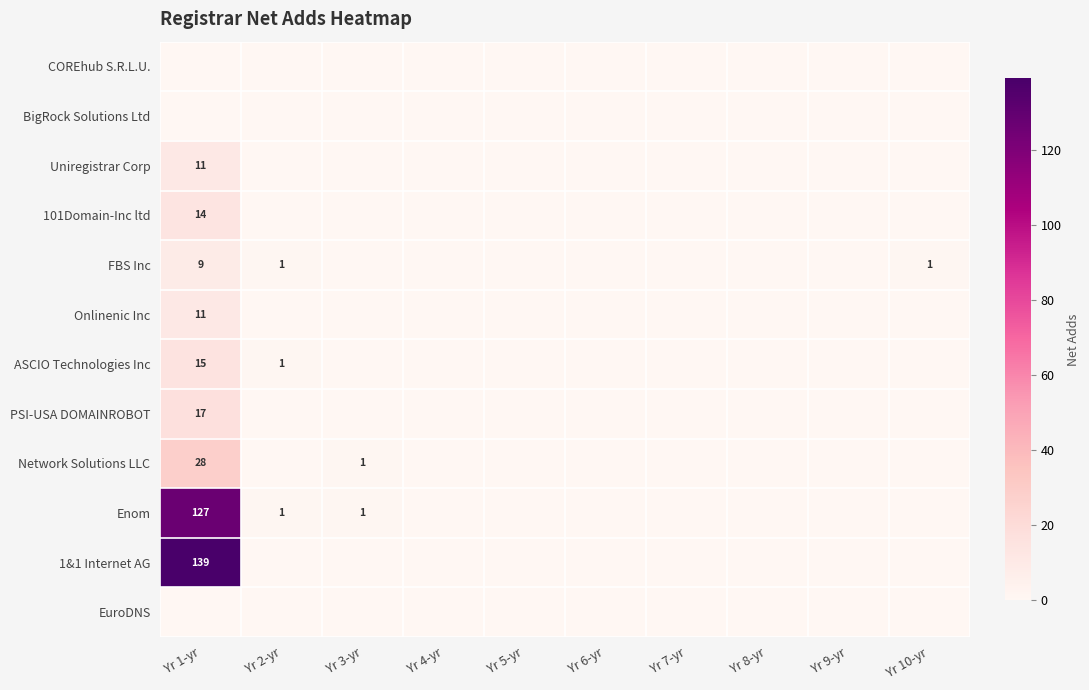

At how many categories does at least one series exceed 14?

1